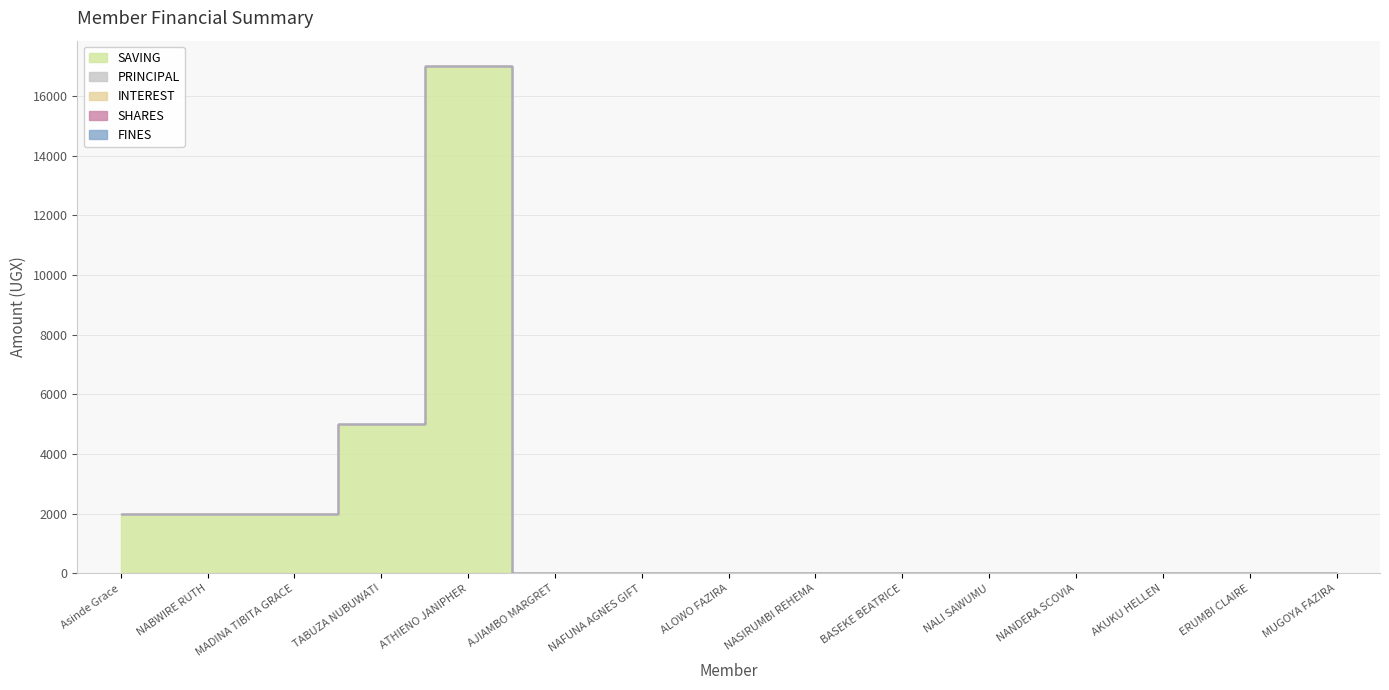

Which series has the largest total across all categories?

SAVING